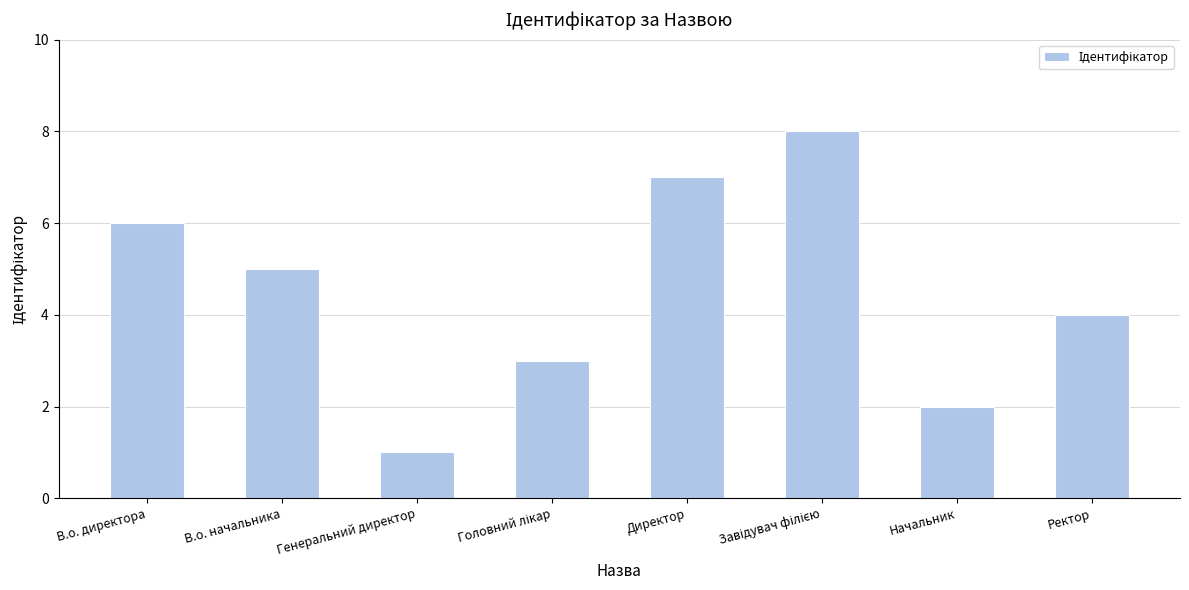

The chart shows a value of 2 at Начальник. True or false?

True